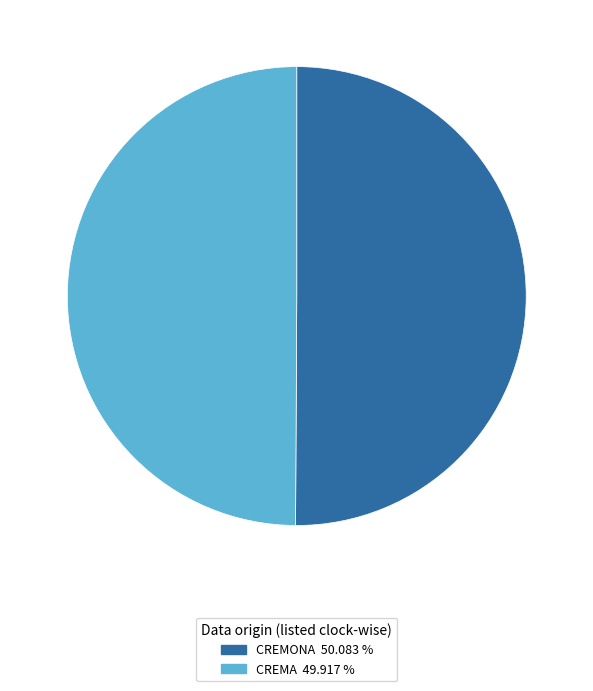

What is the ratio of the value at CREMA to the value at CREMONA?

1.0